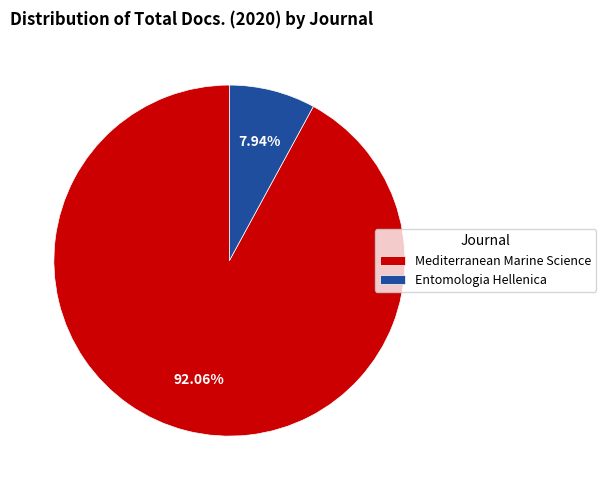

How much of the chart is everything except Entomologia Hellenica?

92.1%